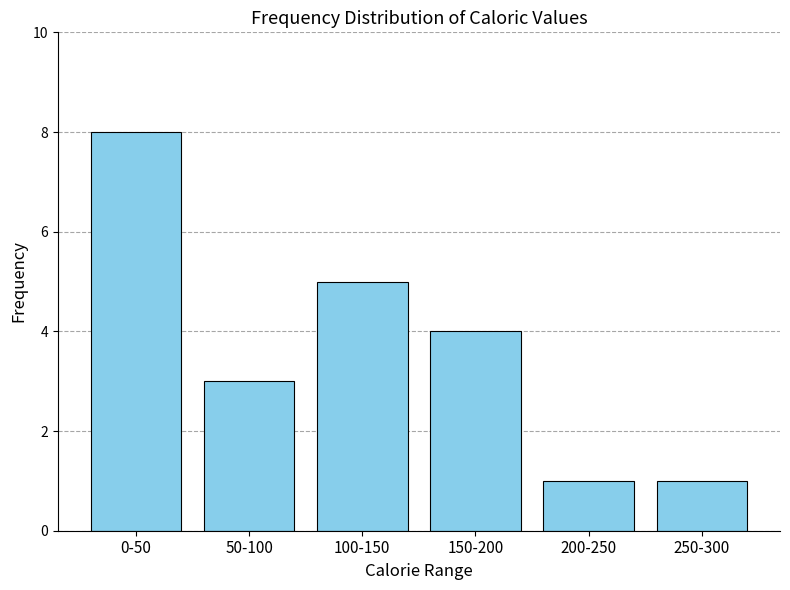

Reading left to right, what are all the values shown in this chart?

0-50=8	50-100=3	100-150=5	150-200=4	200-250=1	250-300=1